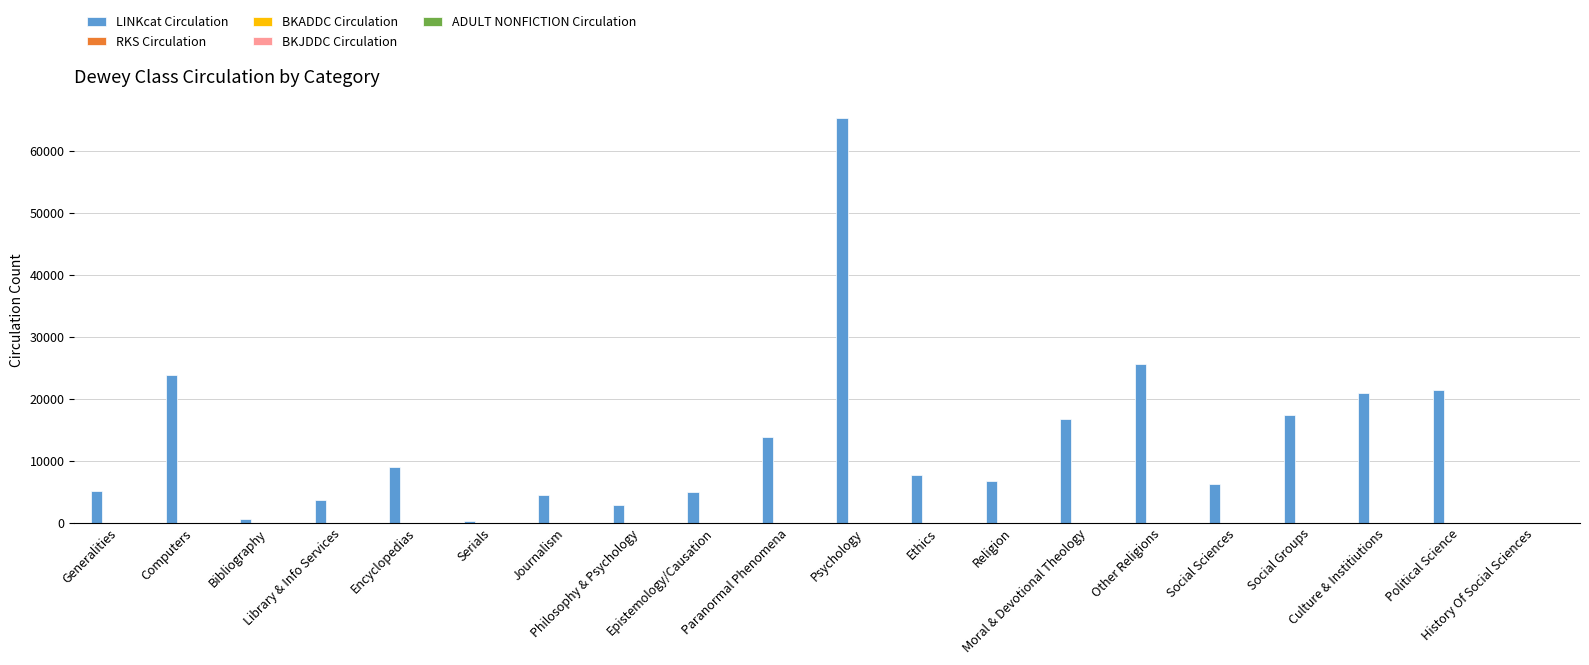

Which series has the largest total across all categories?

LINKcat Circulation